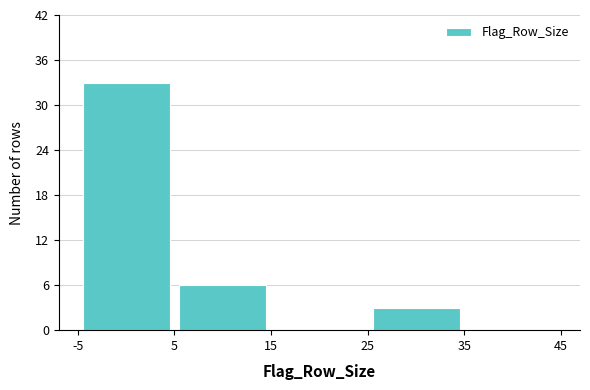

Reading left to right, list every bar in this chart as the range it spans on the x-axis followed by its height. The values are not printed on the chart, so give them approximately, as read against the axis.

-5 to 5: 33
5 to 15: 6
15 to 25: 0
25 to 35: 3
35 to 45: 0